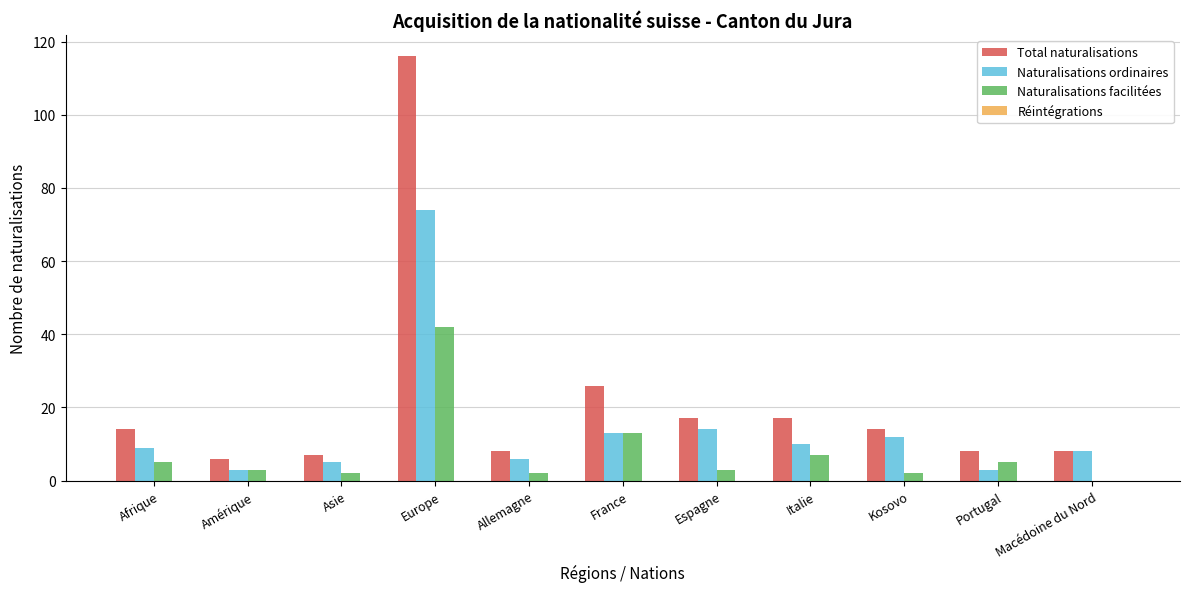

Which series changed the most between Allemagne and France?

Total naturalisations